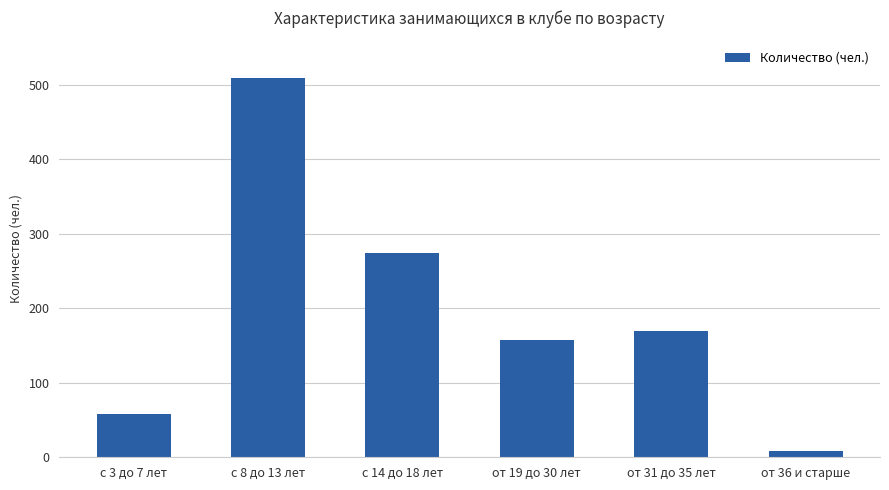

What is the label of the 2nd bar from the right?

от 31 до 35 лет